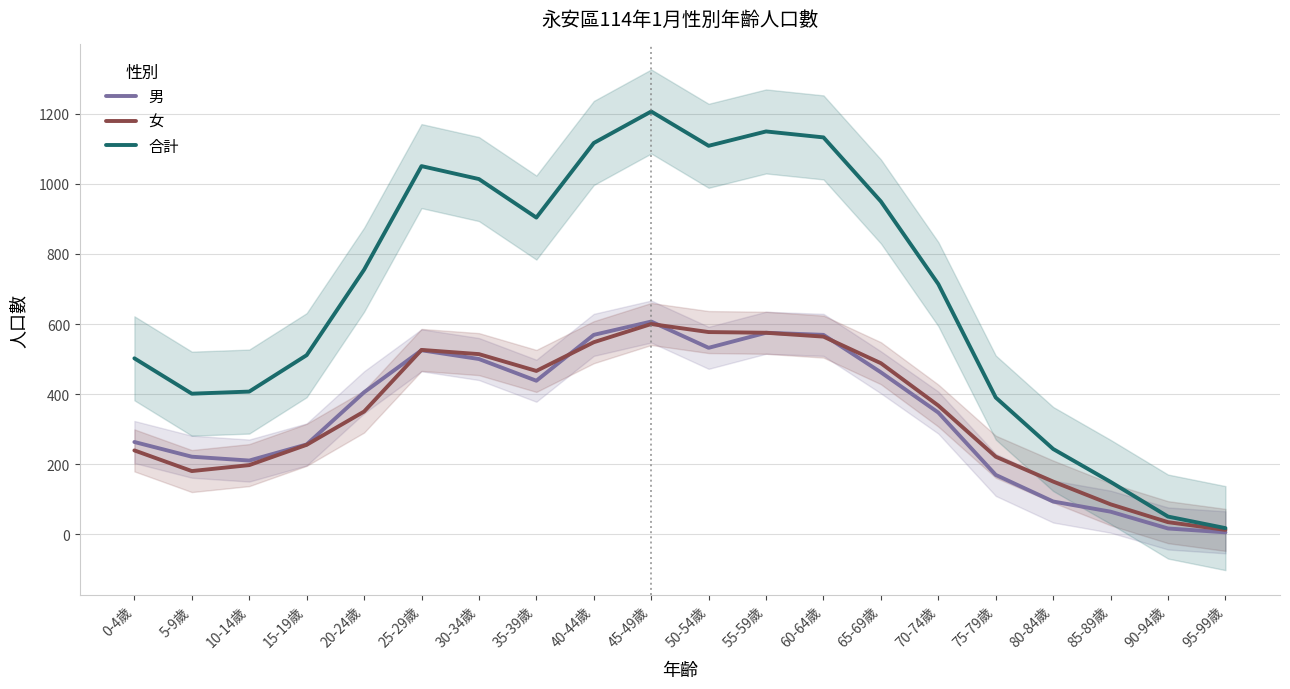

Which category has the lowest value across all series?

95-99歲